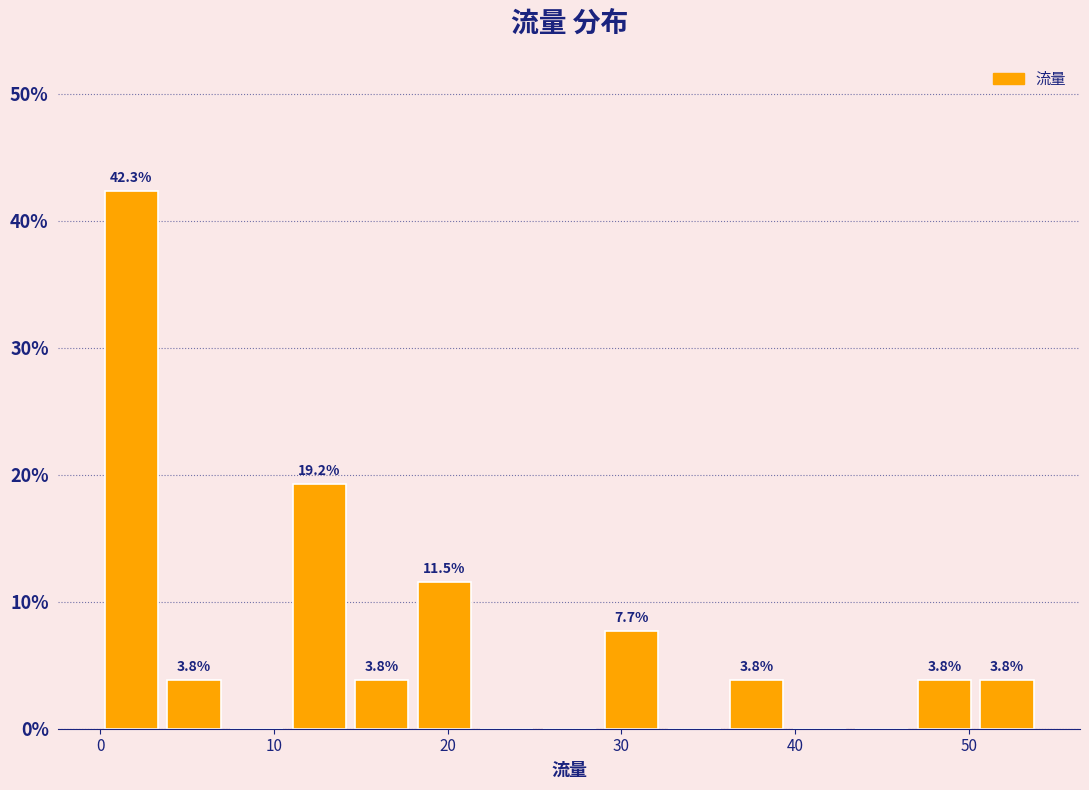

Read against the x-axis, roughly where is the centre of the tallest bar?

2